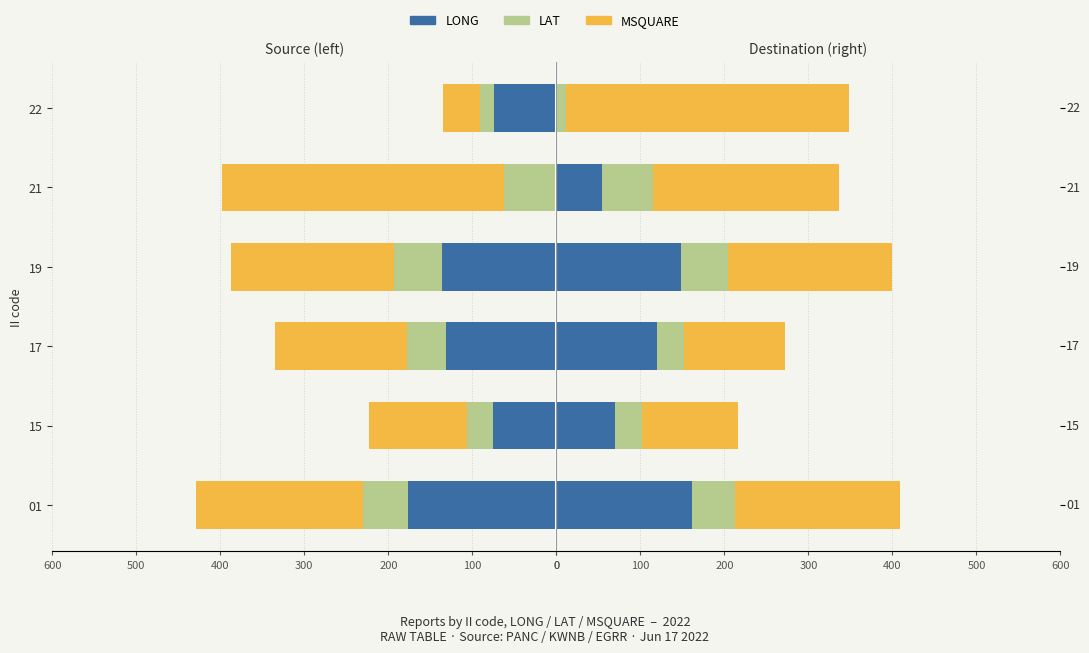

Which series changed the most between 15 and 21?

MSQUARE